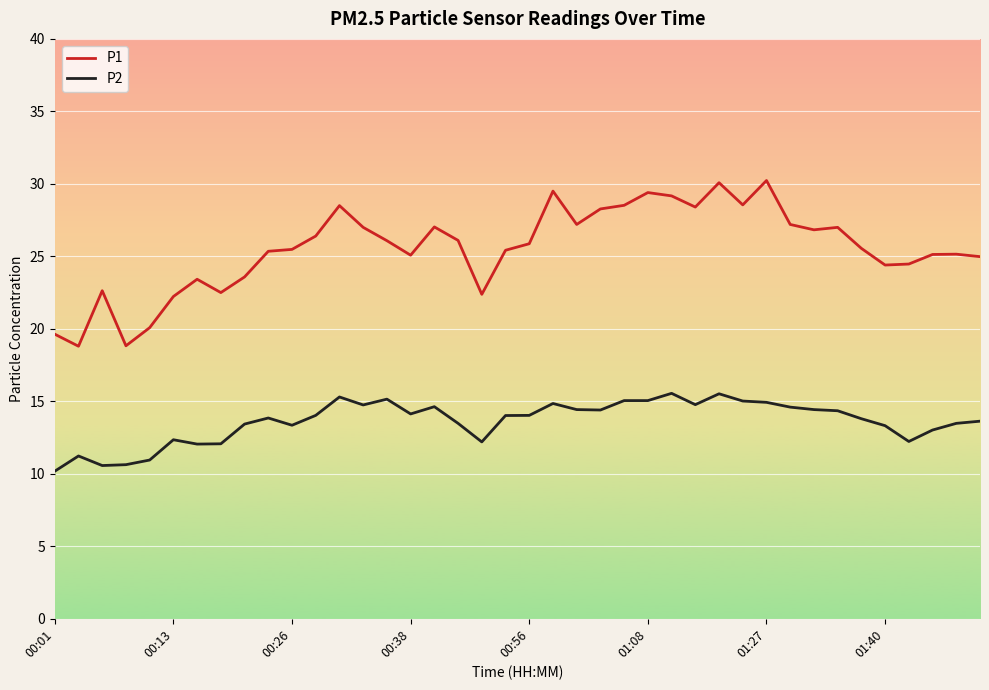

Rank the series by their maximum value, from highest to lowest.

P1, P2